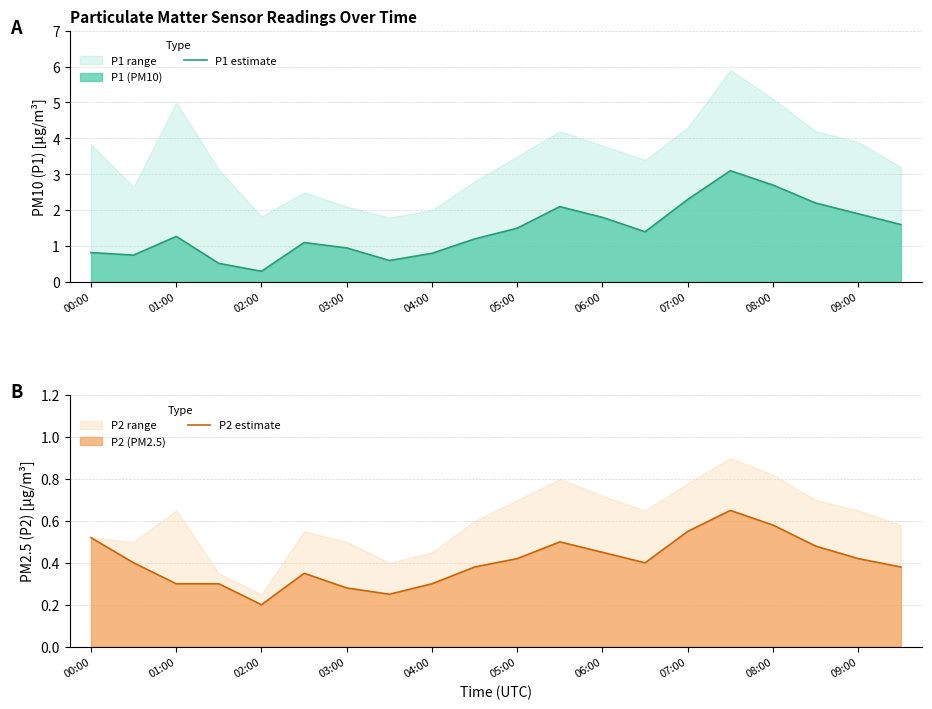

What is the maximum value for P1 estimate?

3.1